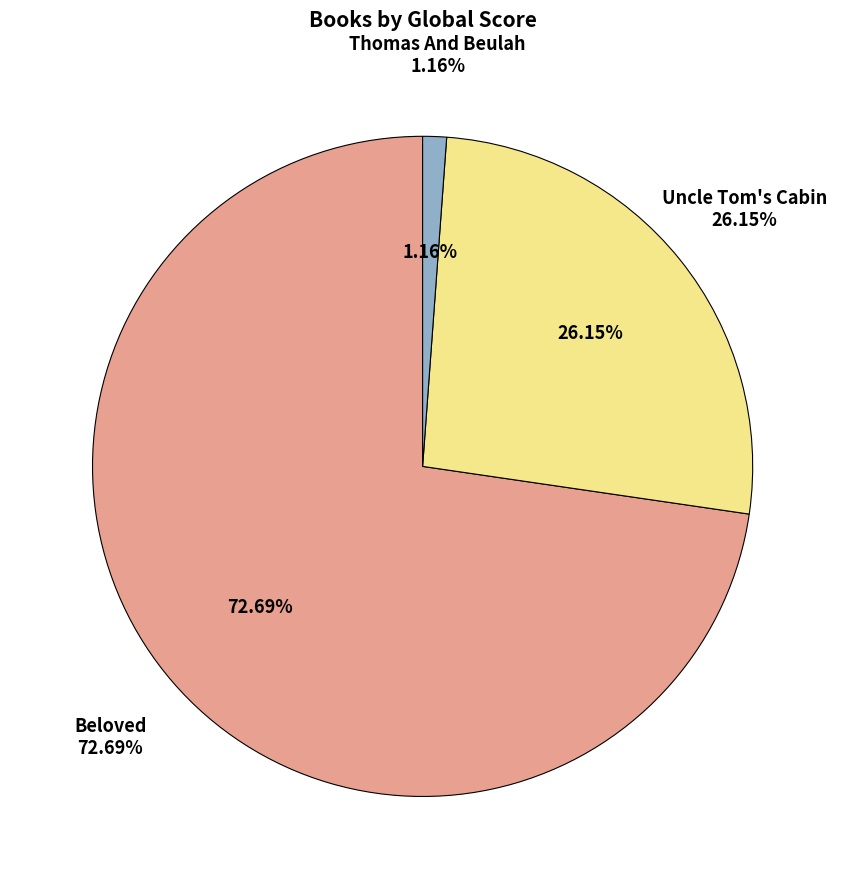

How many slices are in this pie chart?

3